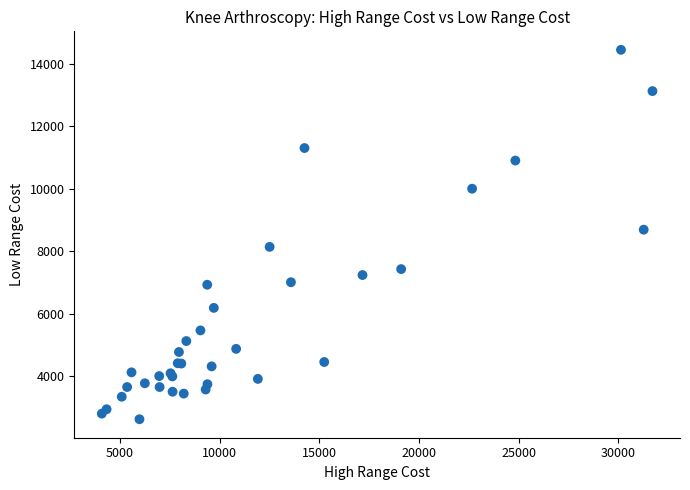

What Y value in the scatter plot is closest to 8535?

8690